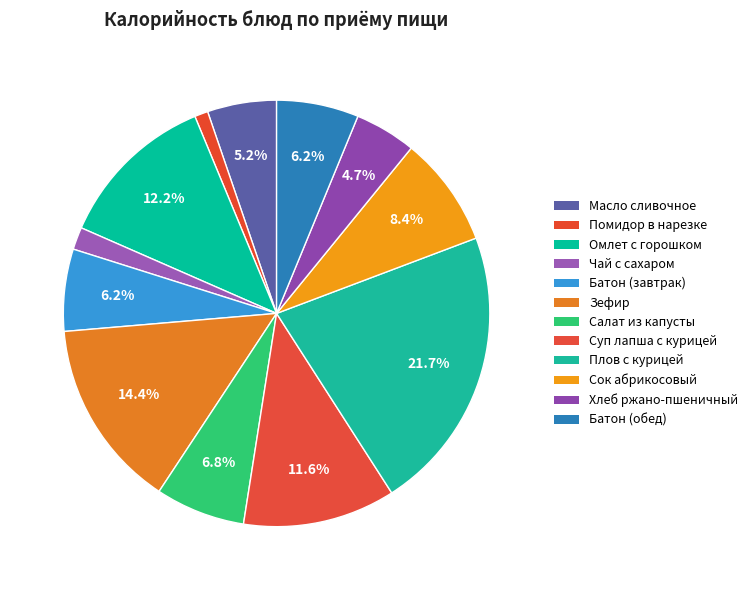

How many segments does this pie chart have?

12